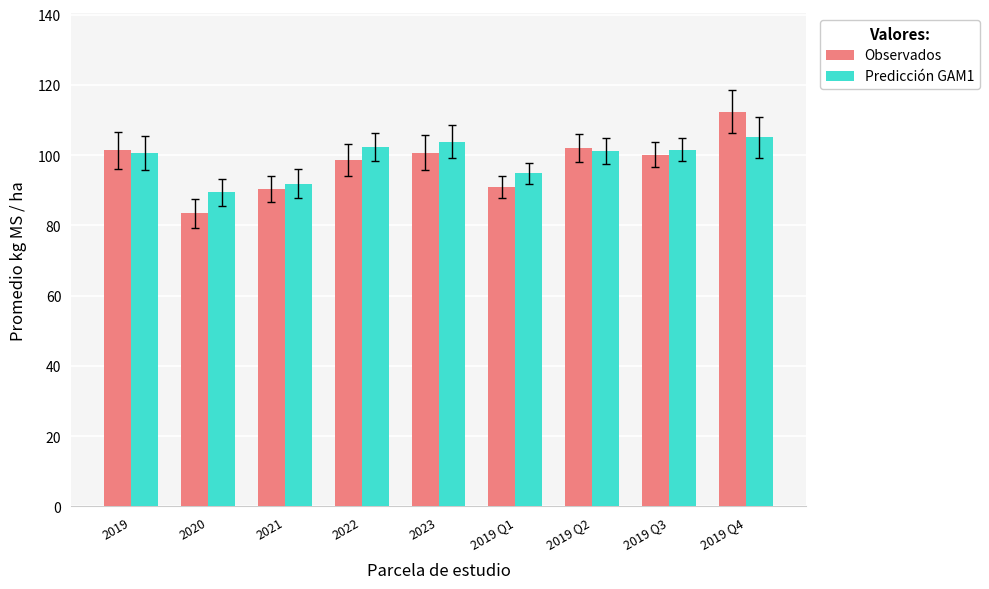

Which series has the largest range (max minus min)?

Observados